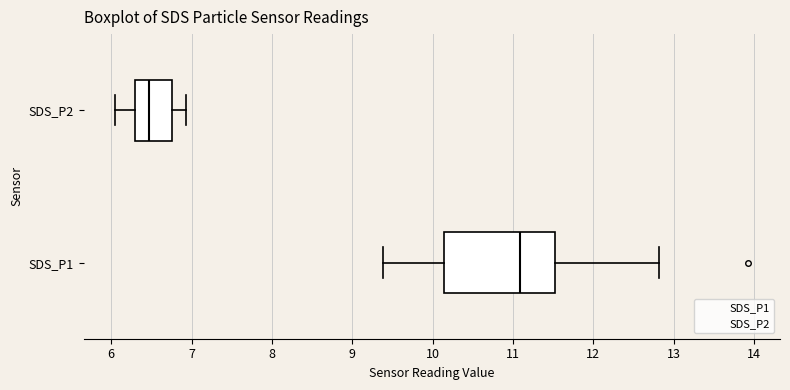

Reading bottom to top, read every box against the x-axis: the position of its median line, the range the box covers, and the ends of its whiskers. The values are not printed on the chart, so give them approximately, as read against the axis.

SDS_P1: median 11.1, box 10.1 to 11.5, whiskers 9.4 to 12.8
SDS_P2: median 6.5, box 6.3 to 6.8, whiskers 6.1 to 6.9